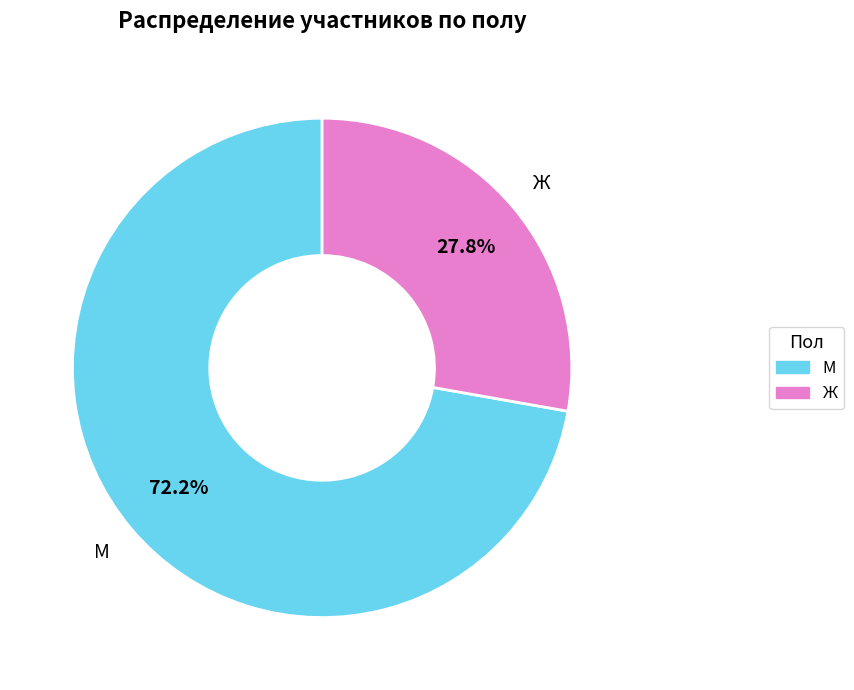

Is it true that М is 81% of the pie?

False